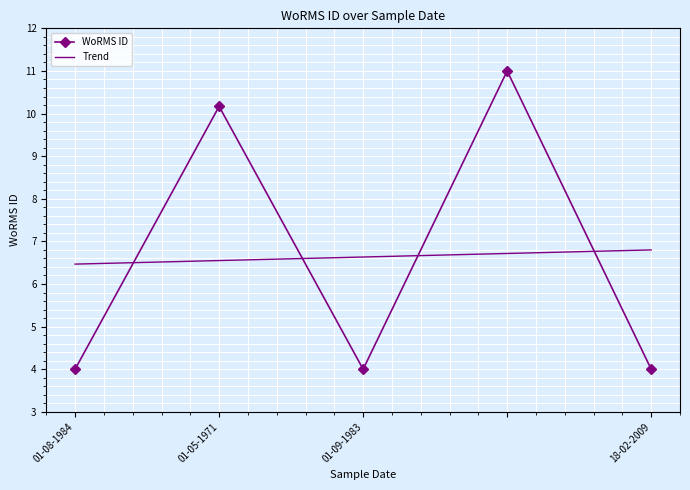

What are all the series names shown in the legend?

WoRMS ID, Trend